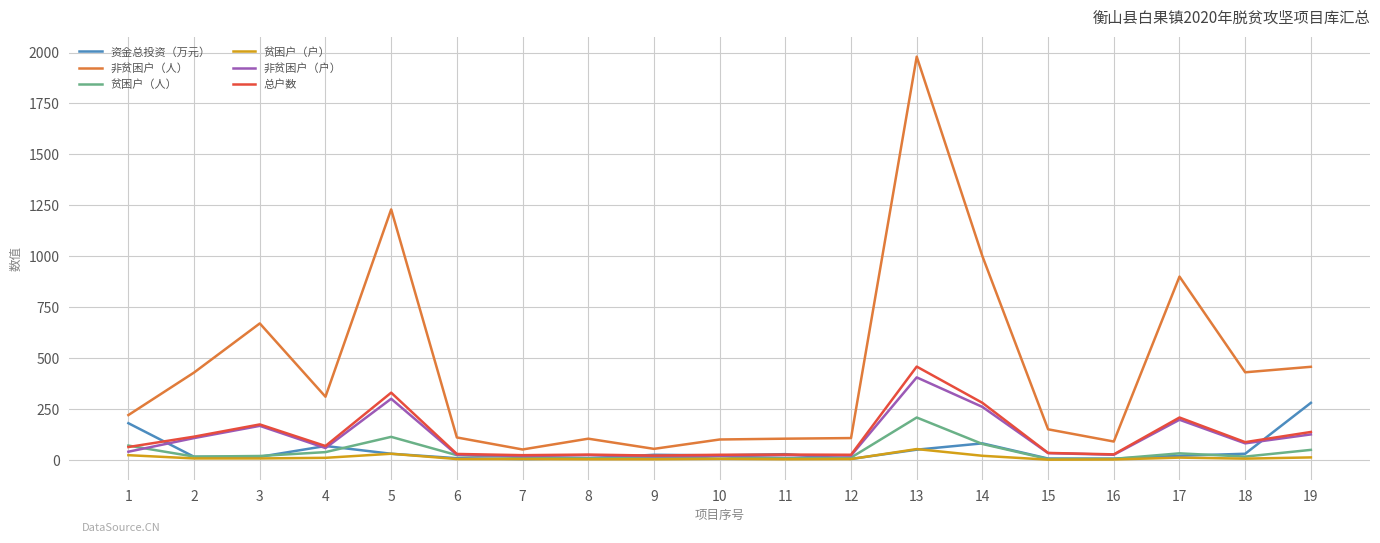

Does the chart have visible grid lines?

Yes